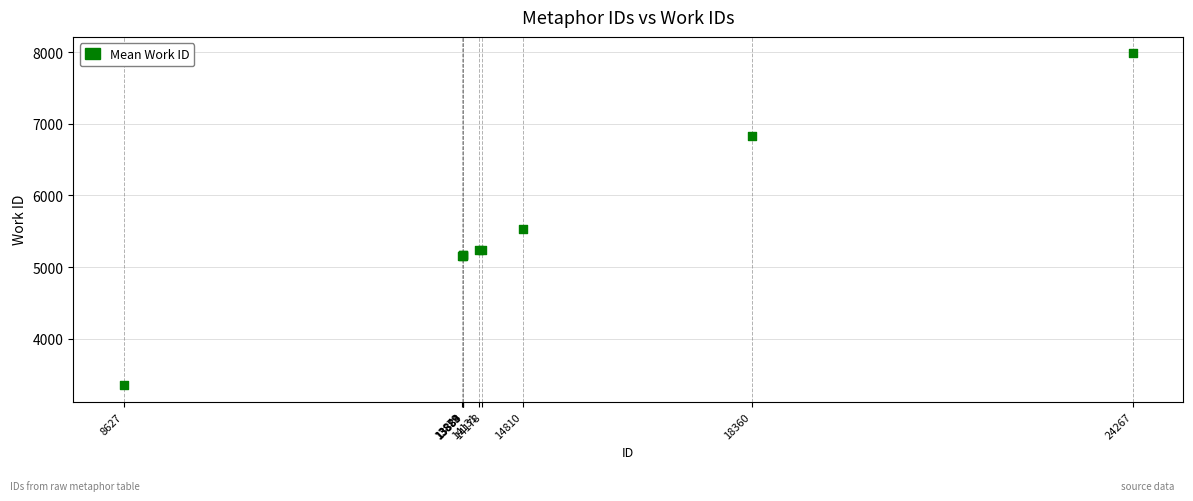

What Y value in the scatter plot is closest to 5668?

5538